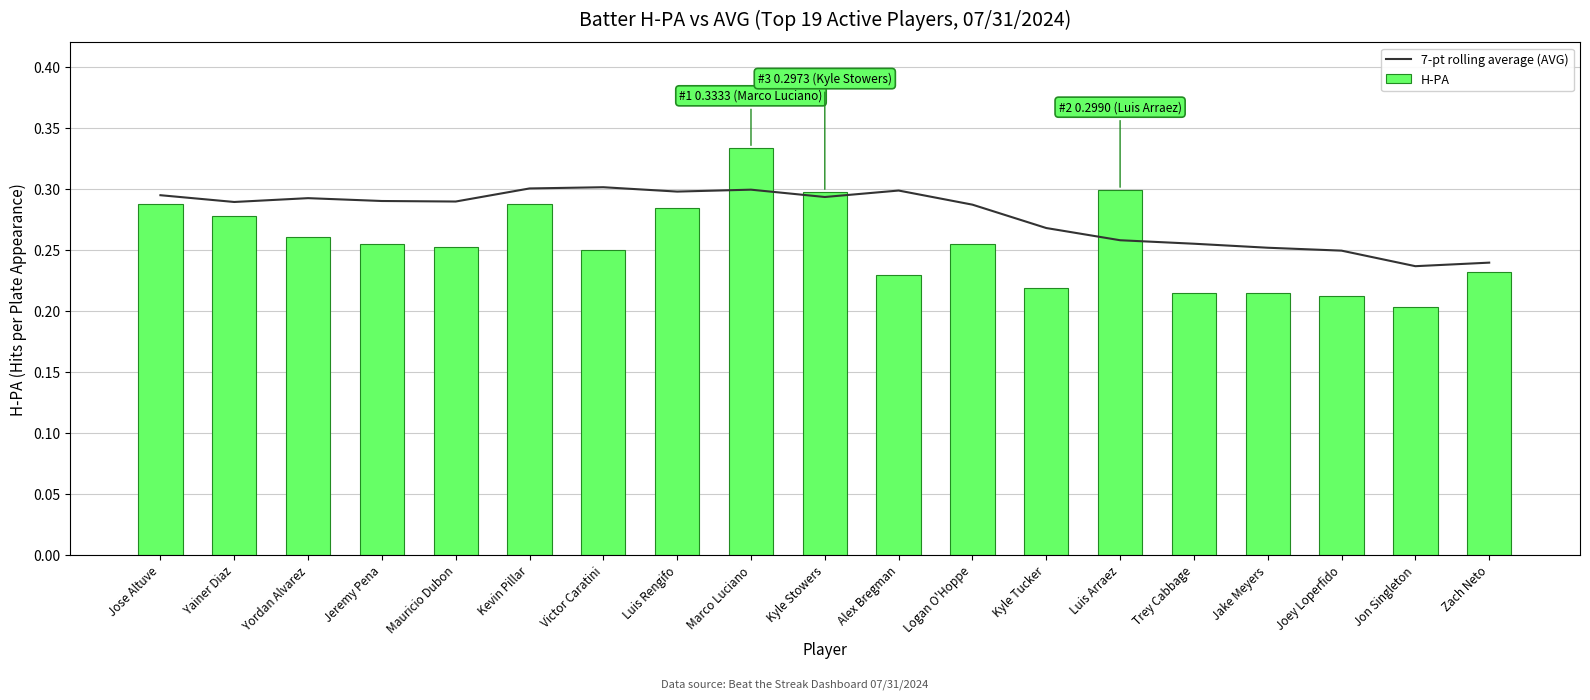

At which category is the sum across all series the highest?

Marco Luciano